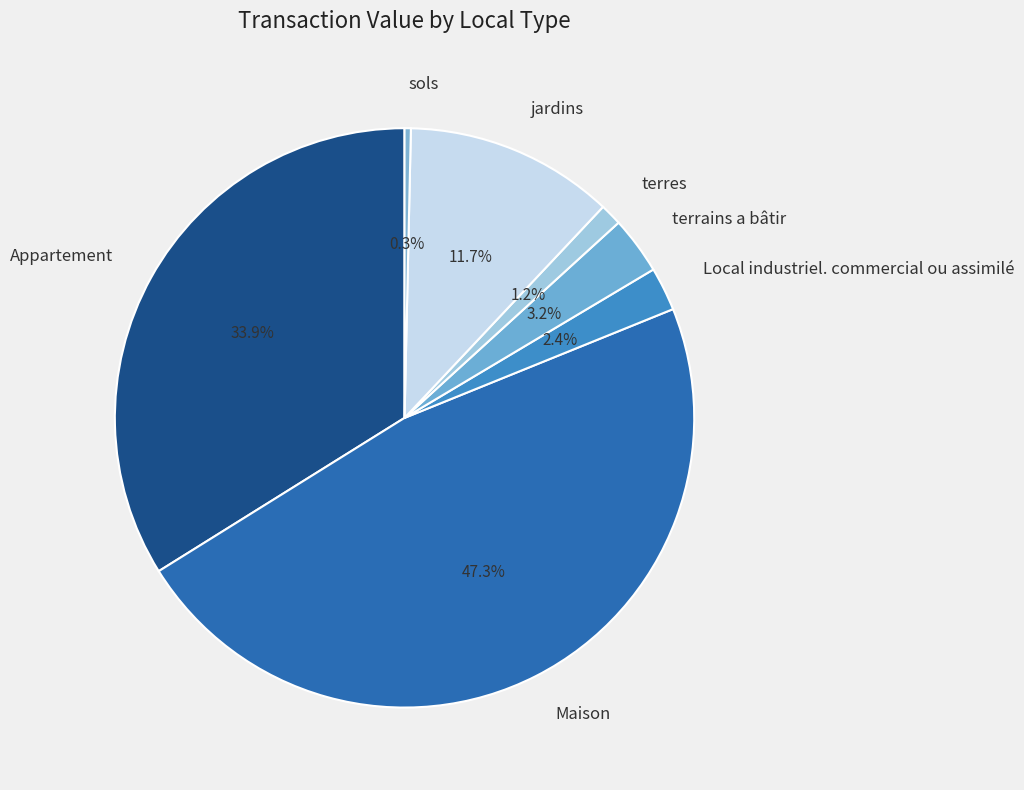

What percentage is the Appartement slice, to the nearest percent?

34%